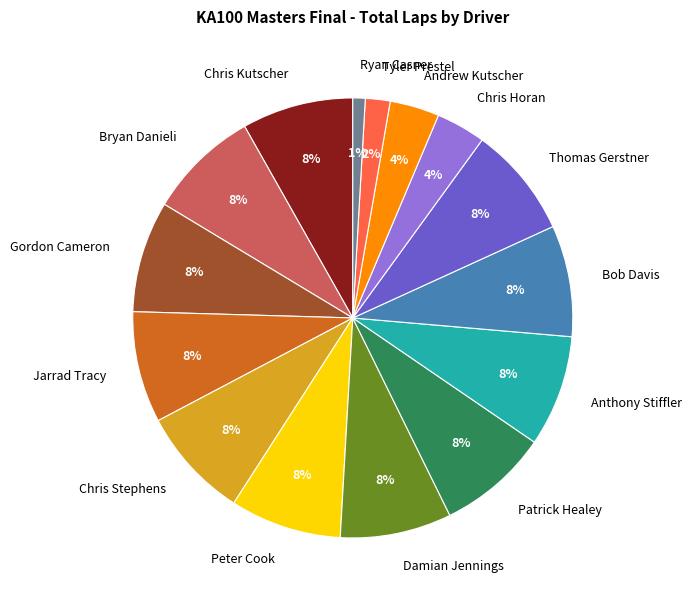

Do Peter Cook and Bob Davis together represent more than half of the pie?

No